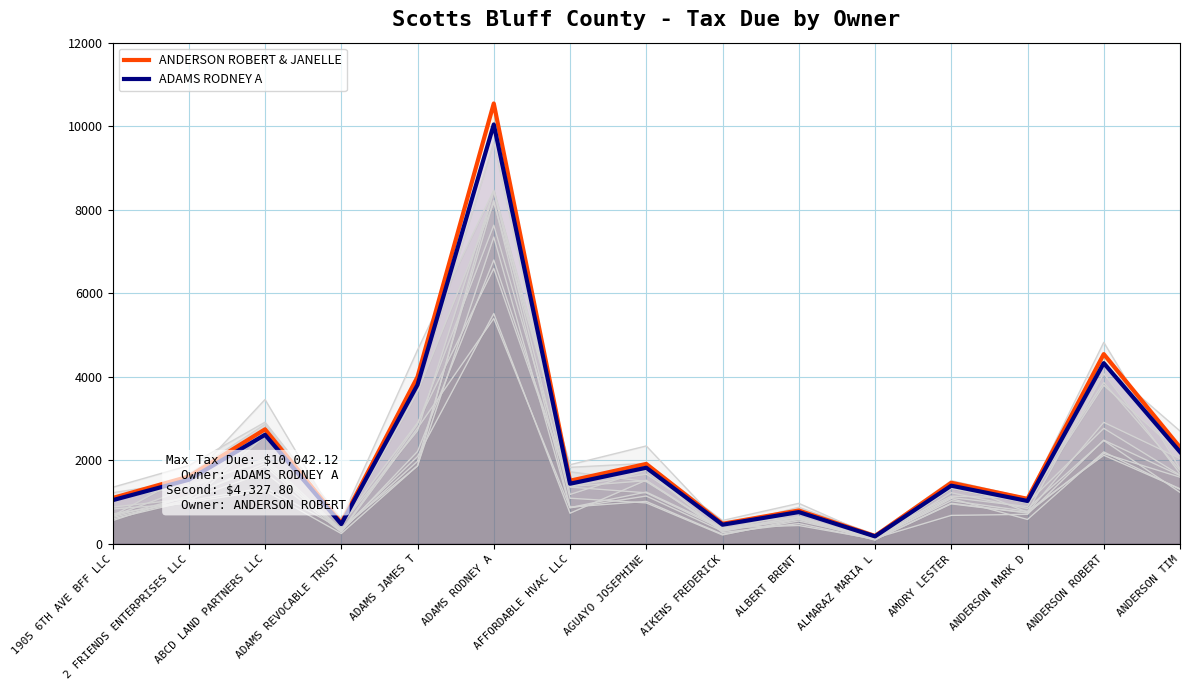

Reading right to left, what are all the values shown in this chart?

ANDERSON ROBERT & JANELLE: ANDERSON TIM=2312.2	ANDERSON ROBERT=4544.2	ANDERSON MARK D=1078.3	AMORY LESTER=1462.9	ALMARAZ MARIA L=188.8	ALBERT BRENT=799.5	AIKENS FREDERICK=482.0	AGUAYO JOSEPHINE=1914.2	AFFORDABLE HVAC LLC=1512.4	ADAMS RODNEY A=10544.2	ADAMS JAMES T=3998.8	ADAMS REVOCABLE TRUST=496.8	ABCD LAND PARTNERS LLC=2743.4	2 FRIENDS ENTERPRISES LLC=1612.5	1905 6TH AVE BFF LLC=1097.8
ADAMS RODNEY A: ANDERSON TIM=2202.1	ANDERSON ROBERT=4327.8	ANDERSON MARK D=1027.0	AMORY LESTER=1393.3	ALMARAZ MARIA L=179.8	ALBERT BRENT=761.5	AIKENS FREDERICK=459.1	AGUAYO JOSEPHINE=1823.0	AFFORDABLE HVAC LLC=1440.4	ADAMS RODNEY A=10042.1	ADAMS JAMES T=3808.4	ADAMS REVOCABLE TRUST=473.2	ABCD LAND PARTNERS LLC=2612.7	2 FRIENDS ENTERPRISES LLC=1535.8	1905 6TH AVE BFF LLC=1045.5